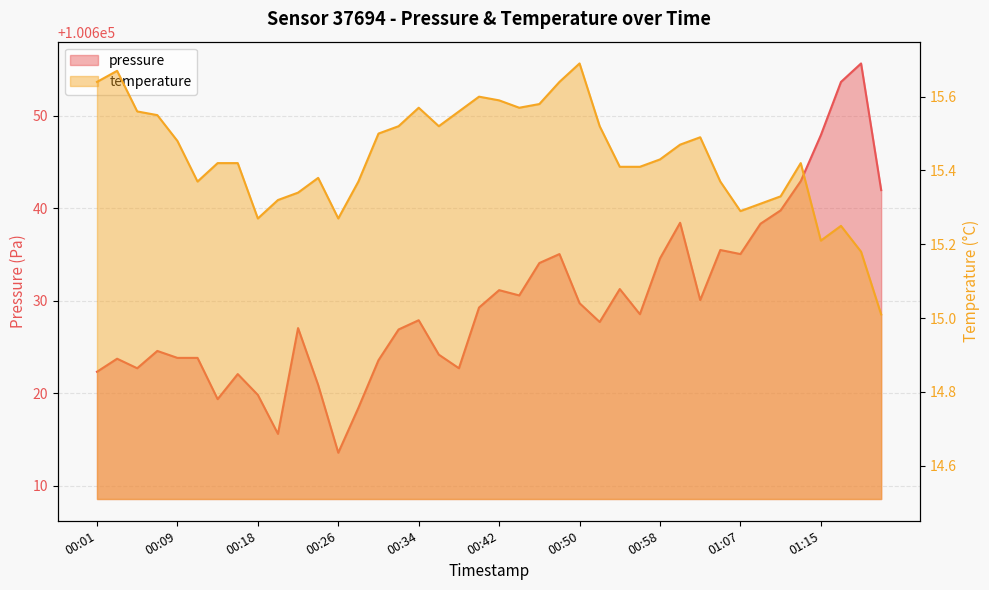

Reading right to left, transcribe all the data shown in this chart.

pressure: 100642.0	100655.7	100653.7	100647.9	100642.9	100639.8	100638.3	100635.1	100635.5	100630.1	100638.4	100634.6	100628.6	100631.3	100627.7	100629.8	100635.1	100634.1	100630.6	100631.2	100629.3	100622.7	100624.2	100627.9	100626.9	100623.6	100618.4	100613.6	100620.9	100627.1	100615.6	100619.8	100622.1	100619.4	100623.8	100623.8	100624.6	100622.7	100623.8	100622.3
temperature: 15.0	15.2	15.2	15.2	15.4	15.3	15.3	15.3	15.4	15.5	15.5	15.4	15.4	15.4	15.5	15.7	15.6	15.6	15.6	15.6	15.6	15.6	15.5	15.6	15.5	15.5	15.4	15.3	15.4	15.3	15.3	15.3	15.4	15.4	15.4	15.5	15.6	15.6	15.7	15.6